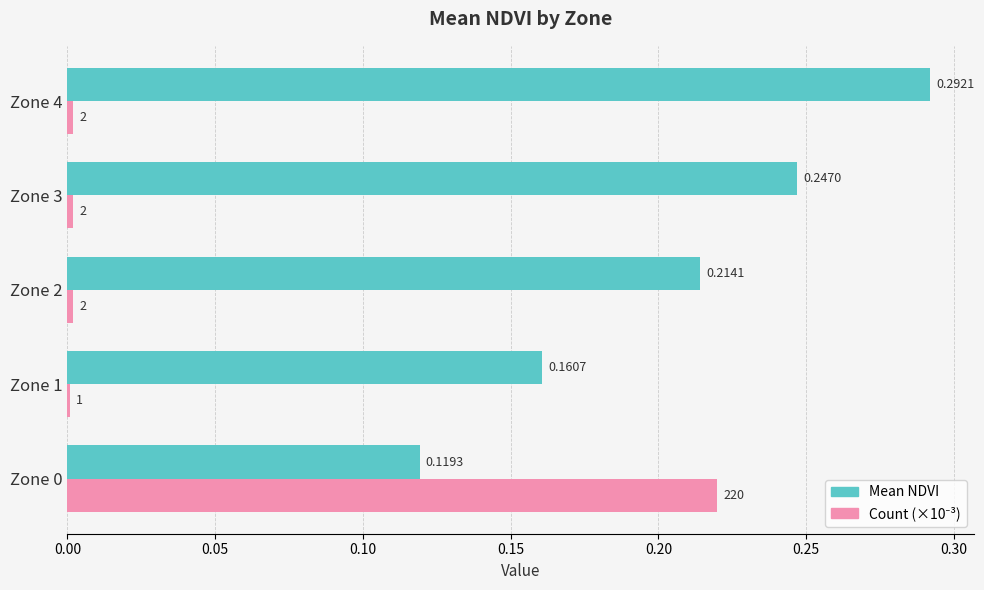

Which series changed the most between Zone 2 and Zone 3?

Mean NDVI